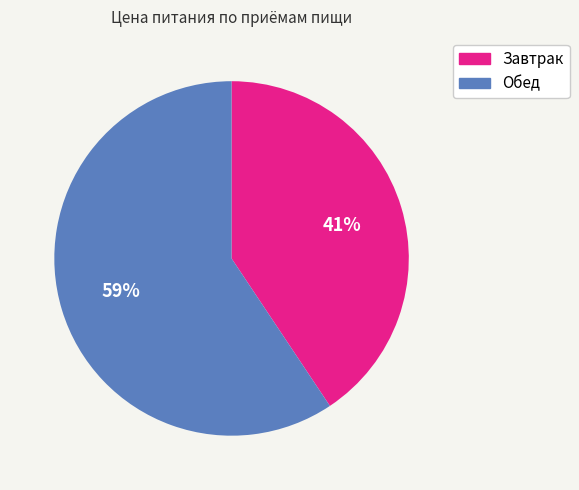

What percentage is the Обед slice, to the nearest percent?

59%